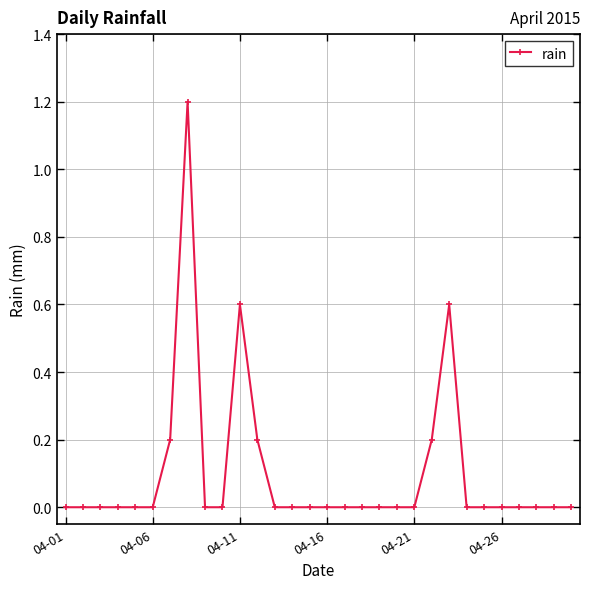

True or false: there are more than 1 points higher than both neighbors.

True